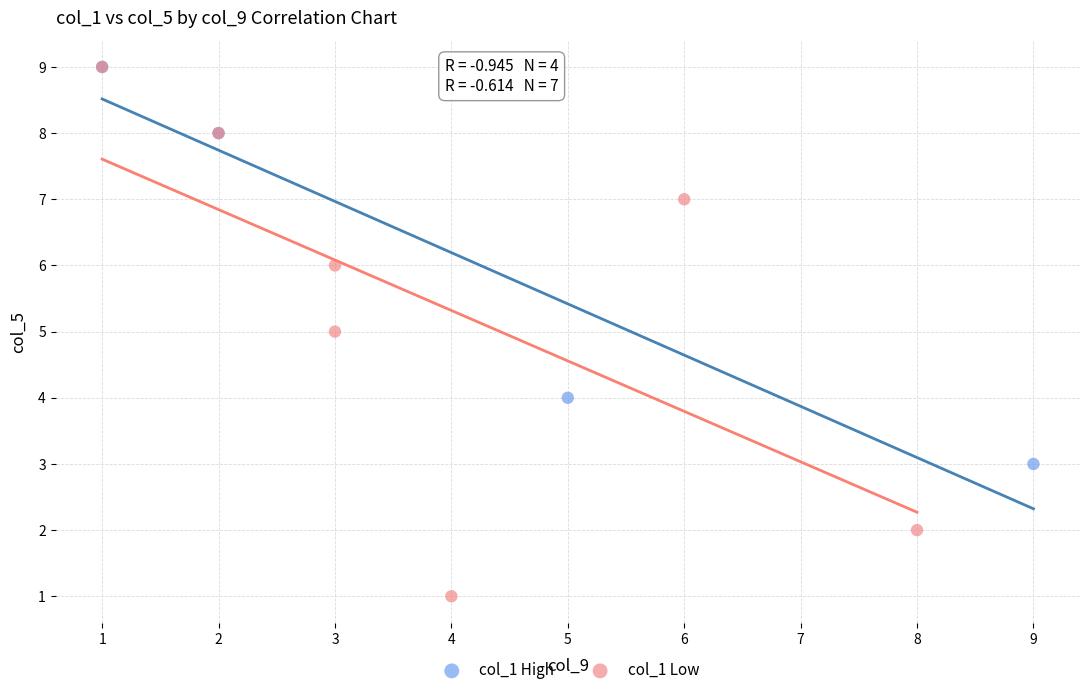

Which series contains the lowest Y value?

col_1 Low